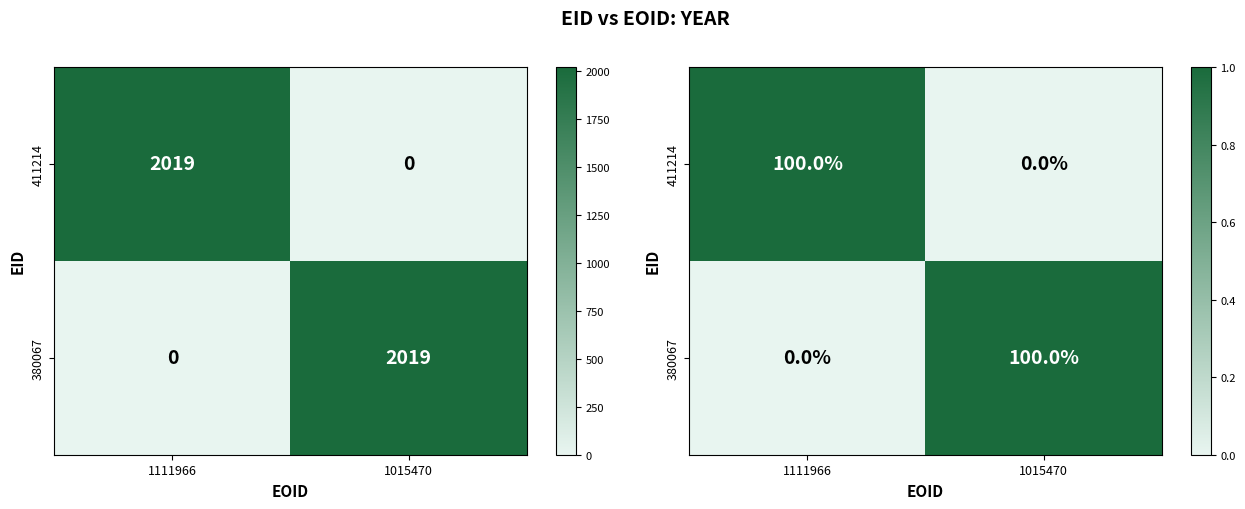

Is the value of 411214 at 1015470 greater than the value of 380067 at 1015470?

No